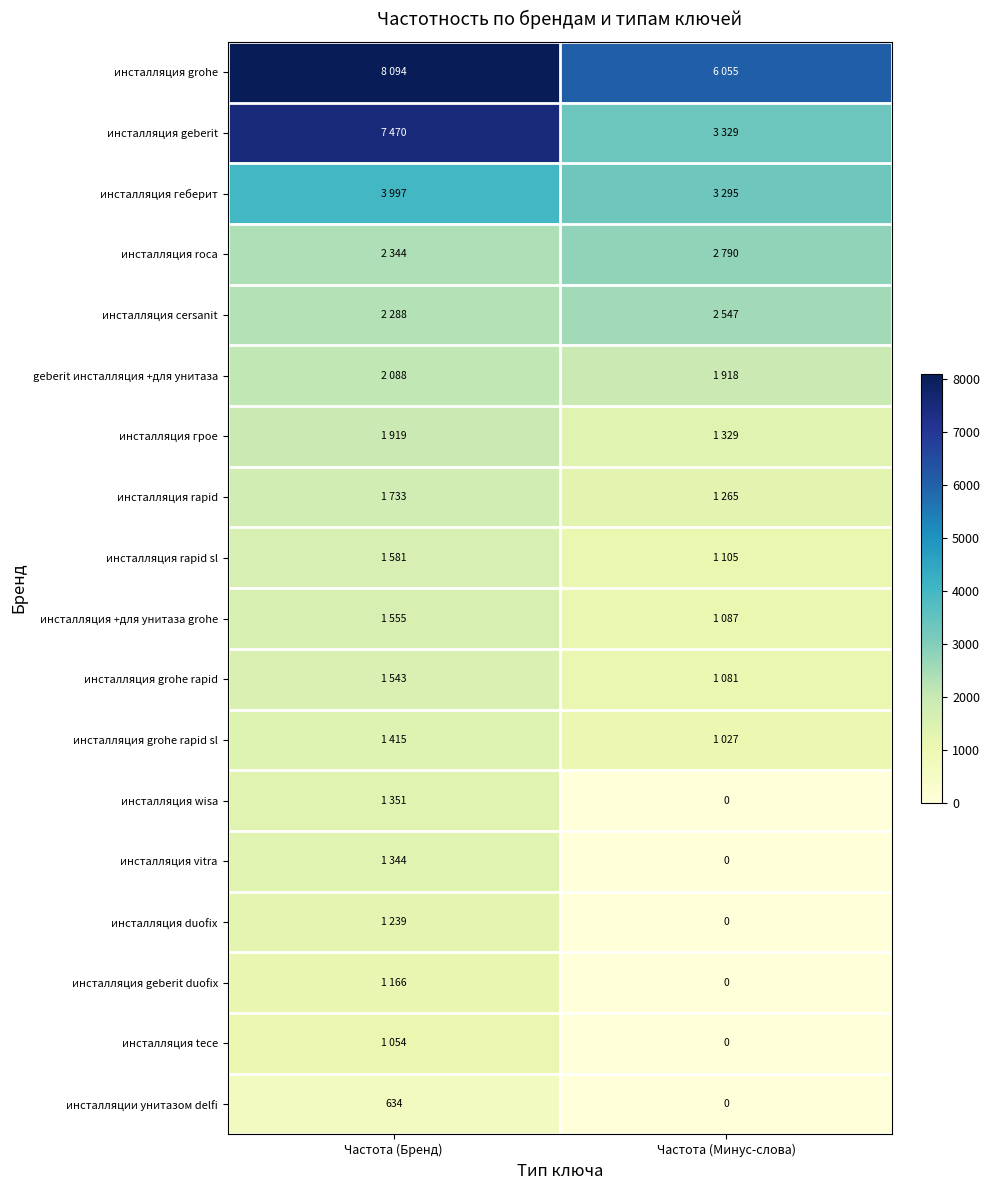

Which category has the highest value across all series?

Частота (Бренд)